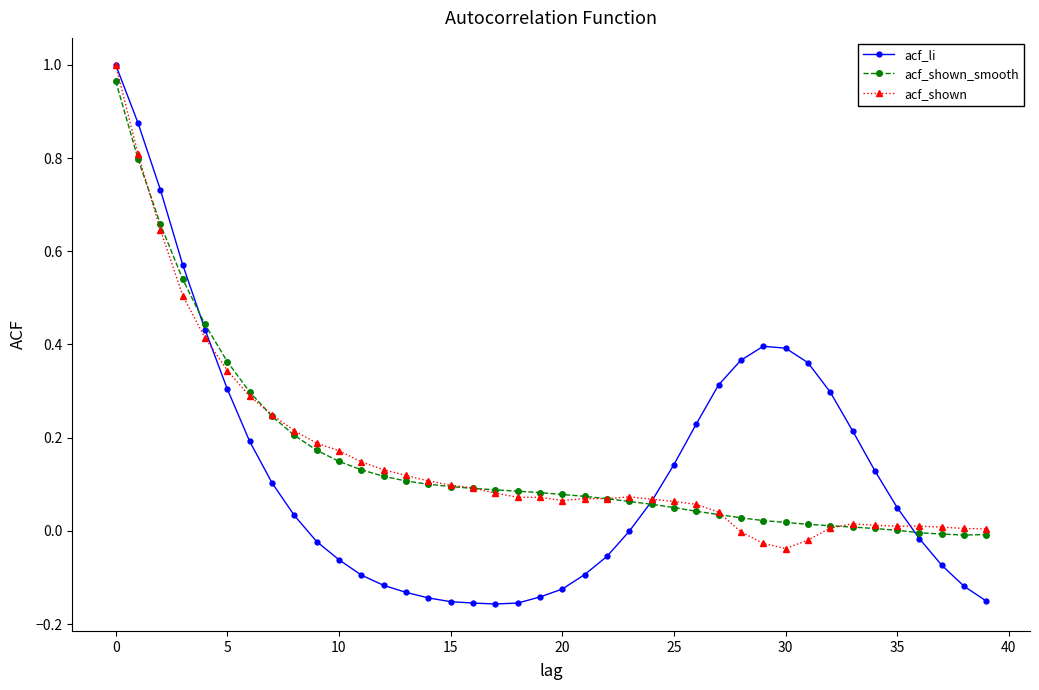

What are all the series names shown in the legend?

acf_li, acf_shown_smooth, acf_shown